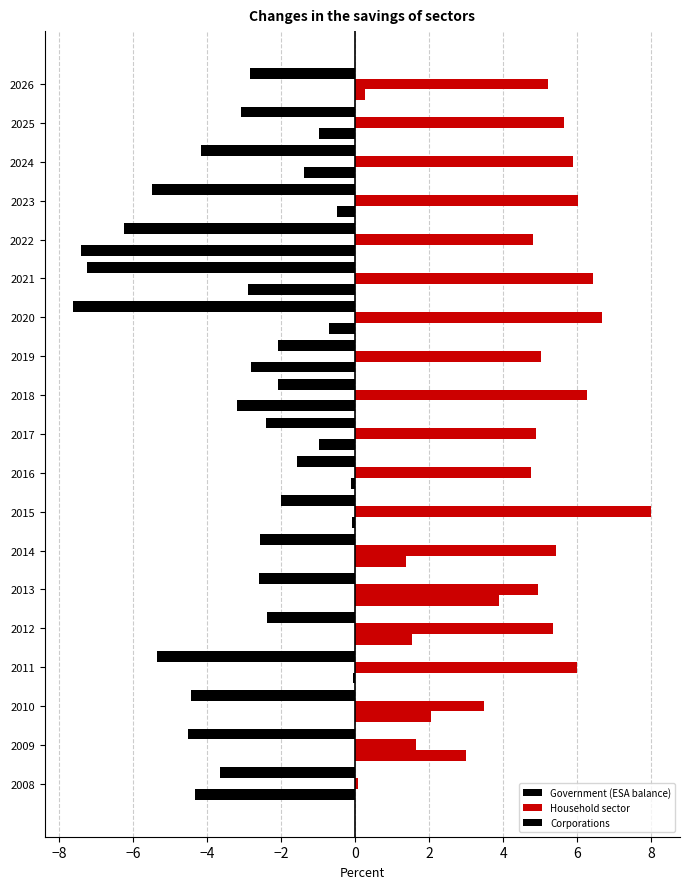

The value of Government (ESA balance) at −10 is -1.9. True or false?

False